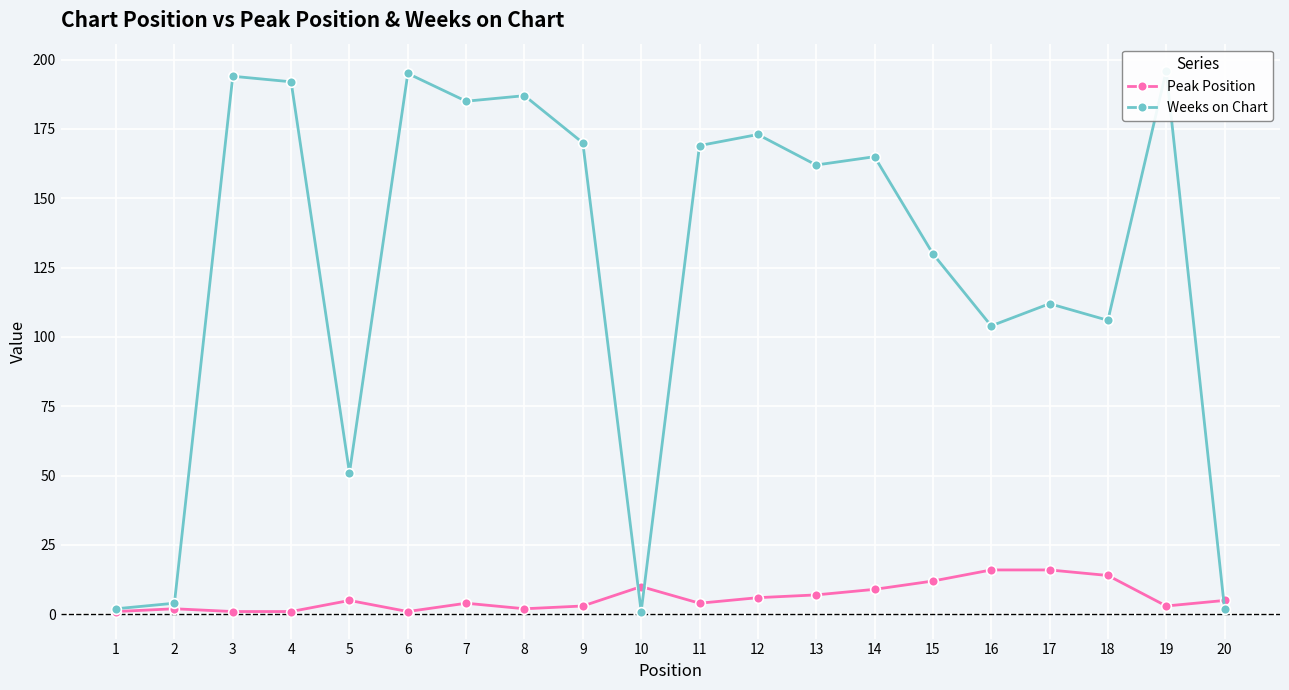

After their last crossing, which series has the higher values: Weeks on Chart or Peak Position?

Peak Position